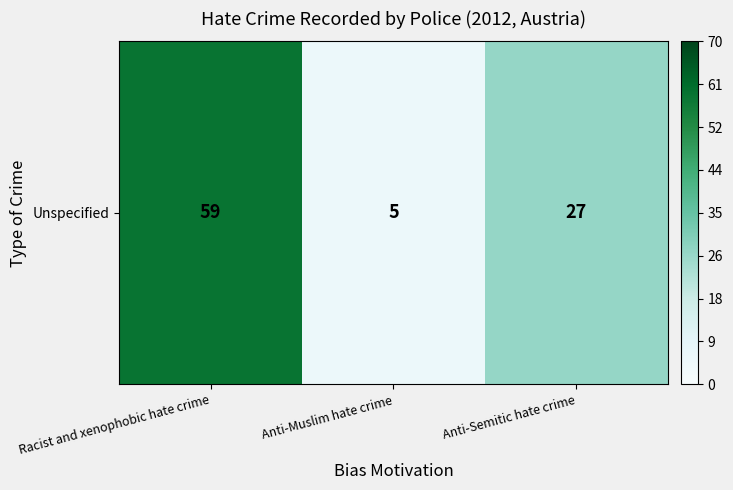

The value at Racist and xenophobic hate crime is 59. True or false?

True